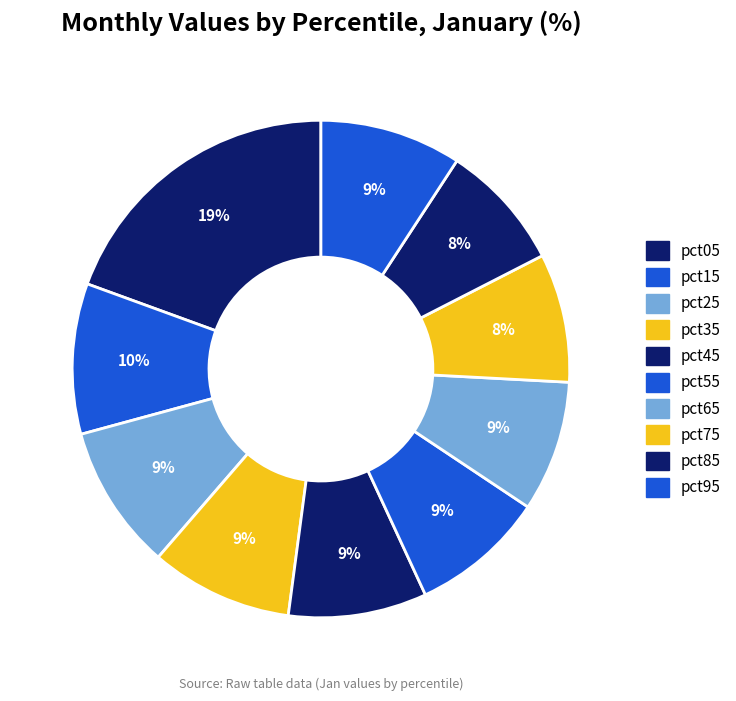

To the nearest percent, what is the combined percentage of pct25 and pct45?

18%